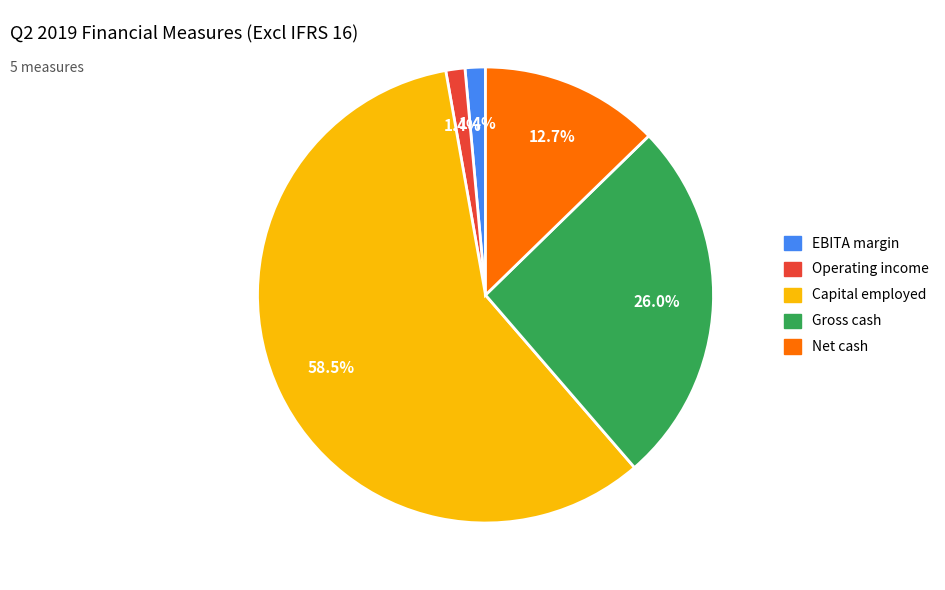

Which slice represents more than half of the pie?

Capital employed